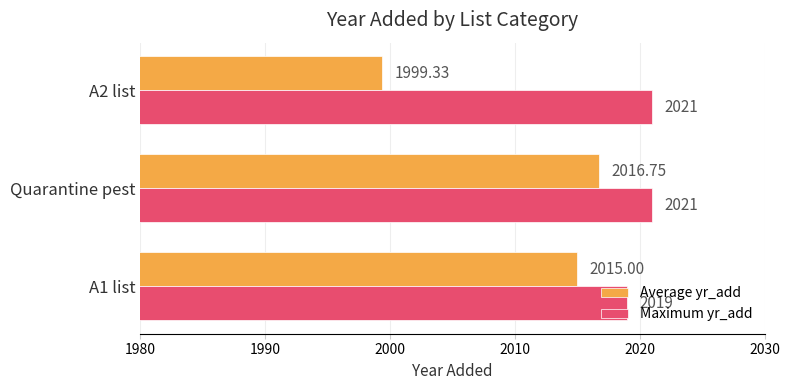

At which label is Maximum yr_add closest to 2020?

A1 list